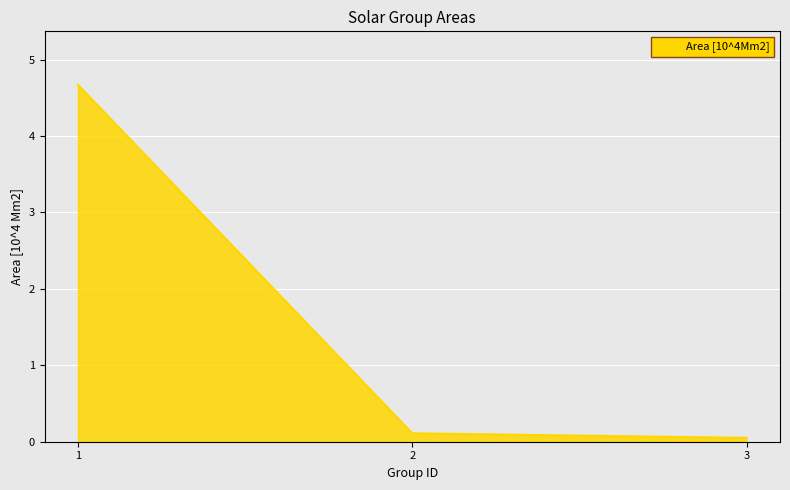

What is the difference between the maximum and minimum values?

4.6